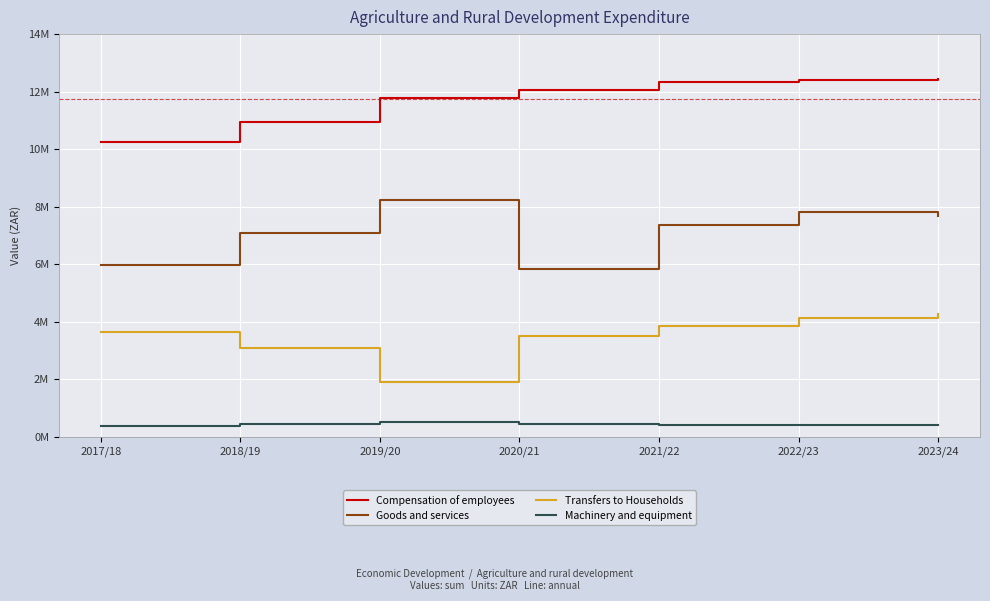

What is the lowest value of the Compensation of employees series?

10233238.9